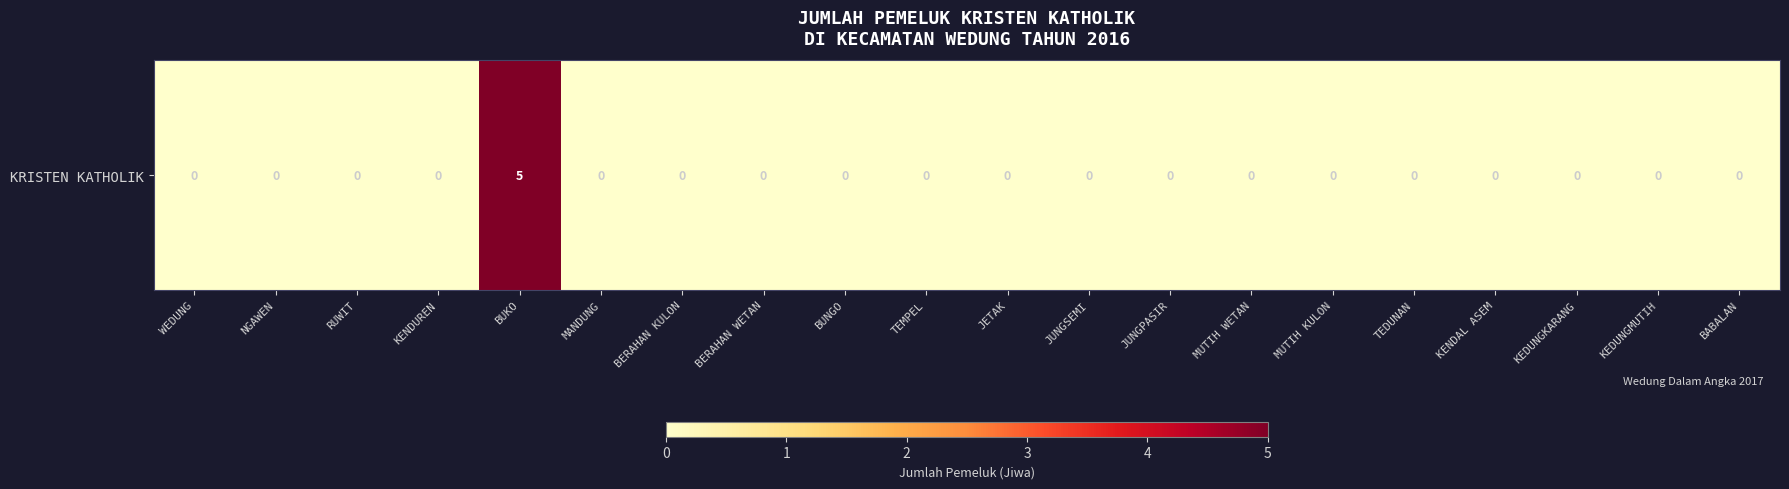

Reading right to left, what are all the values shown in this chart?

BABALAN=0	KEDUNGMUTIH=0	KEDUNGKARANG=0	KENDAL ASEM=0	TEDUNAN=0	MUTIH KULON=0	MUTIH WETAN=0	JUNGPASIR=0	JUNGSEMI=0	JETAK=0	TEMPEL=0	BUNGO=0	BERAHAN WETAN=0	BERAHAN KULON=0	MANDUNG=0	BUKO=5	KENDUREN=0	RUWIT=0	NGAWEN=0	WEDUNG=0